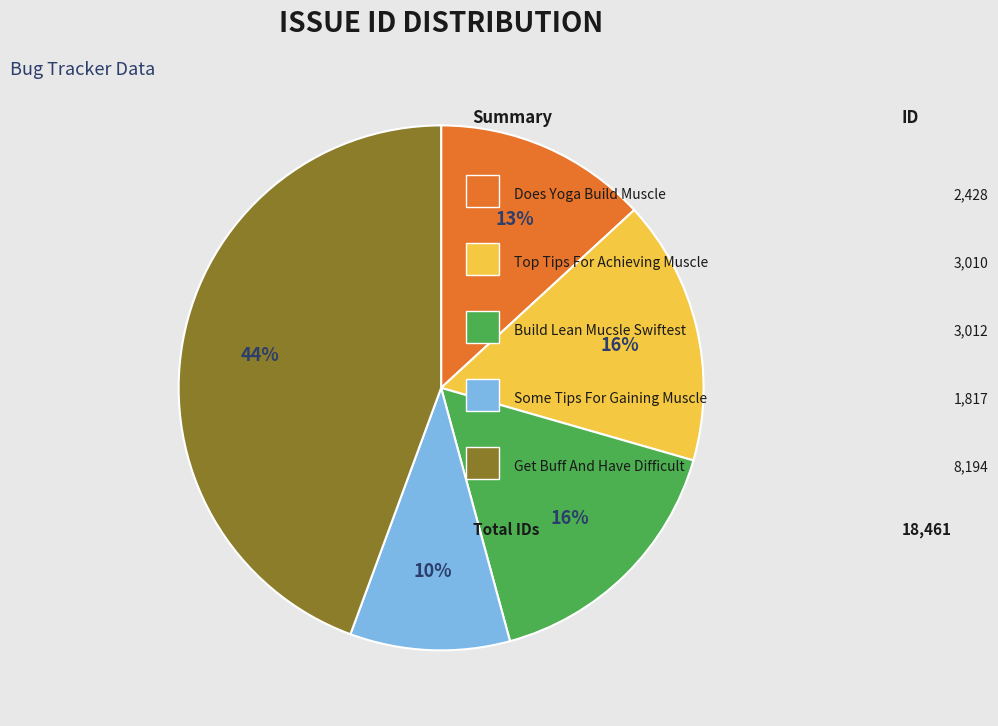

To the nearest percent, what is the average slice percentage?

20%